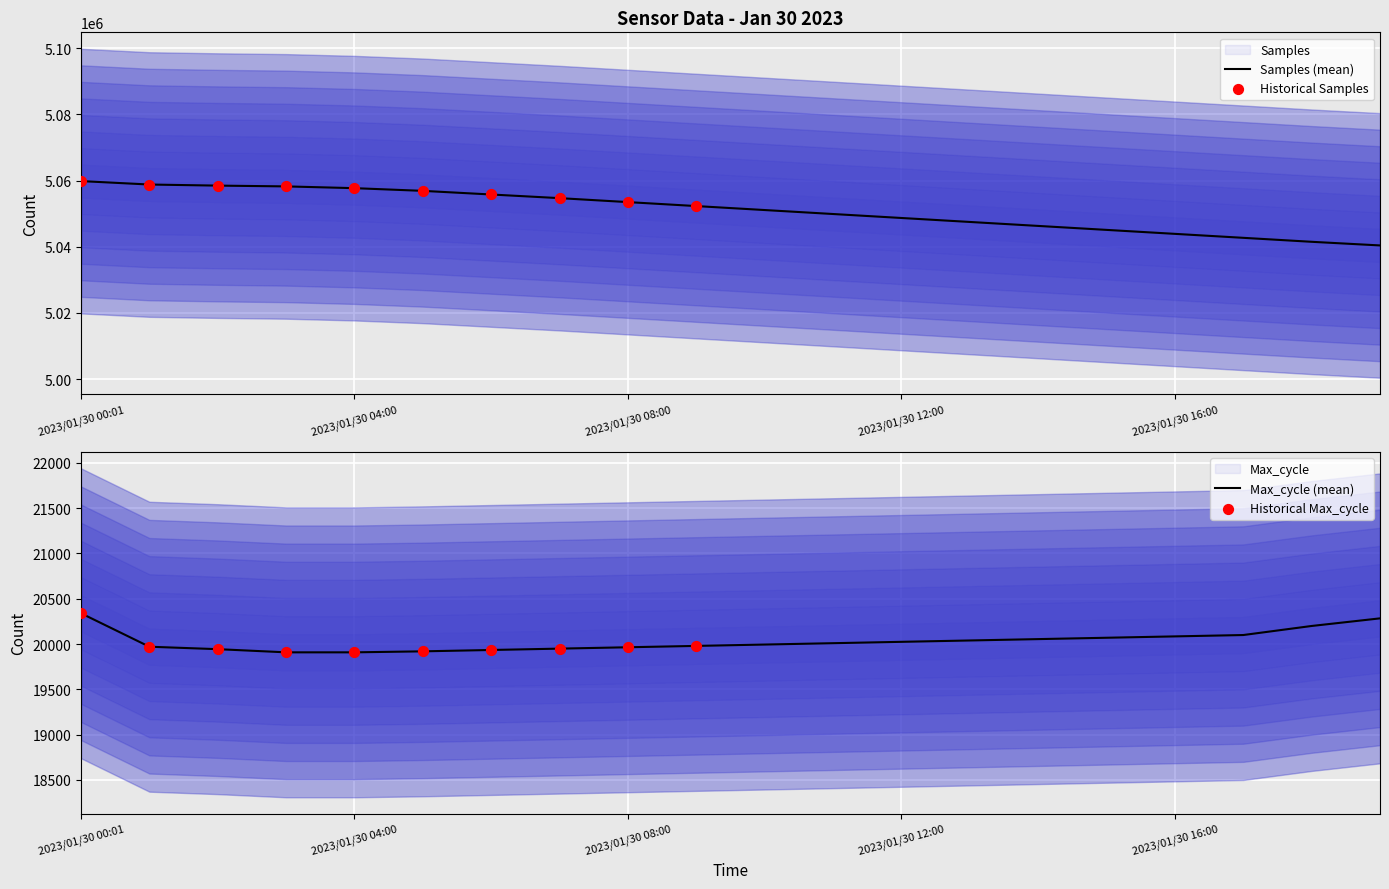

What is the total value across all series at 2023/01/30 17:00?

5062937.6